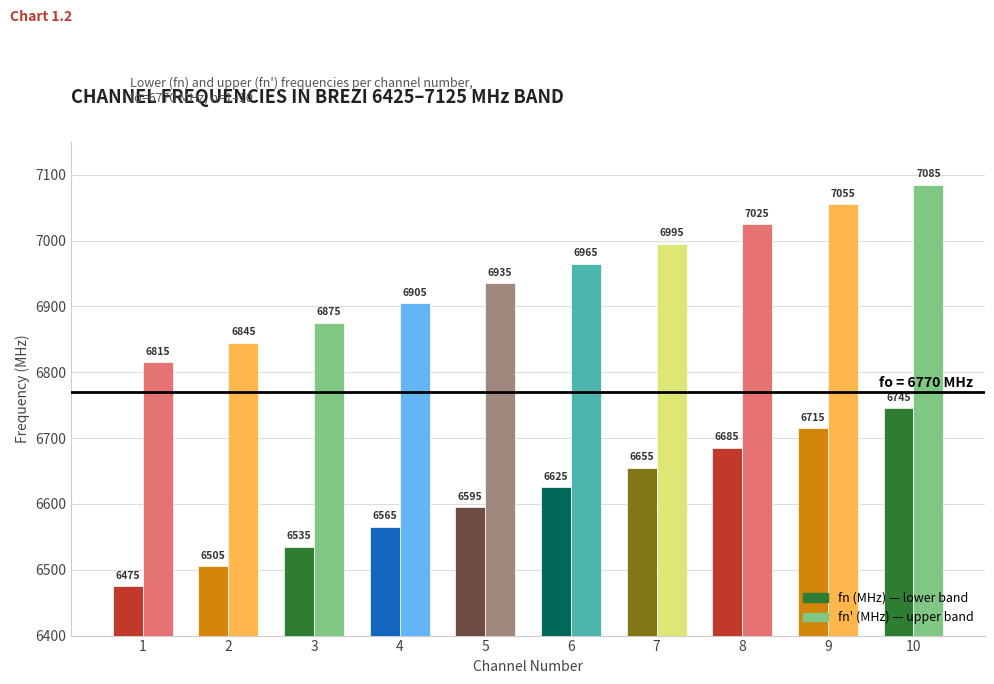

Reading left to right, what are all the values shown in this chart?

fn (MHz): 6475	6505	6535	6565	6595	6625	6655	6685	6715	6745
fn' (MHz): 6815	6845	6875	6905	6935	6965	6995	7025	7055	7085